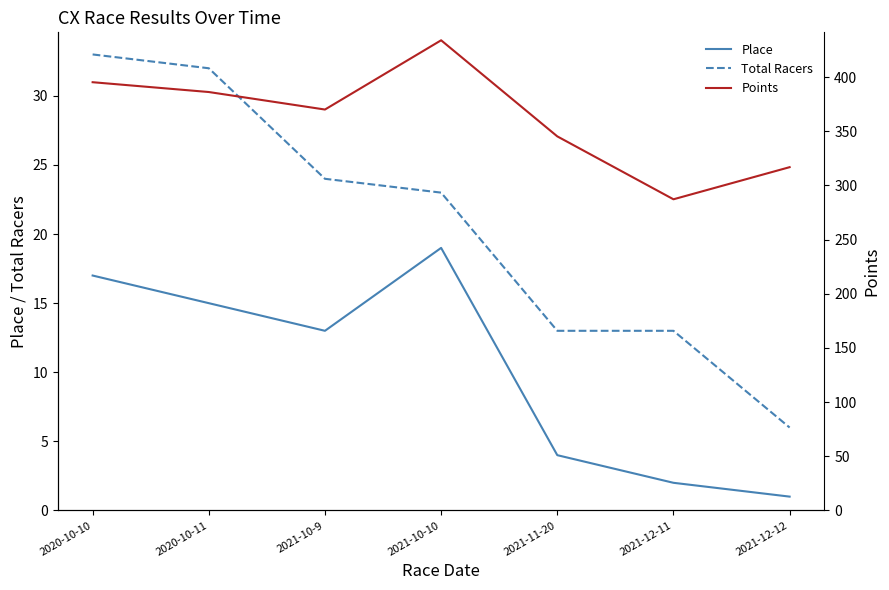

List the labels in order of Place value, smallest first.

2021-12-12, 2021-12-11, 2021-11-20, 2021-10-9, 2020-10-11, 2020-10-10, 2021-10-10